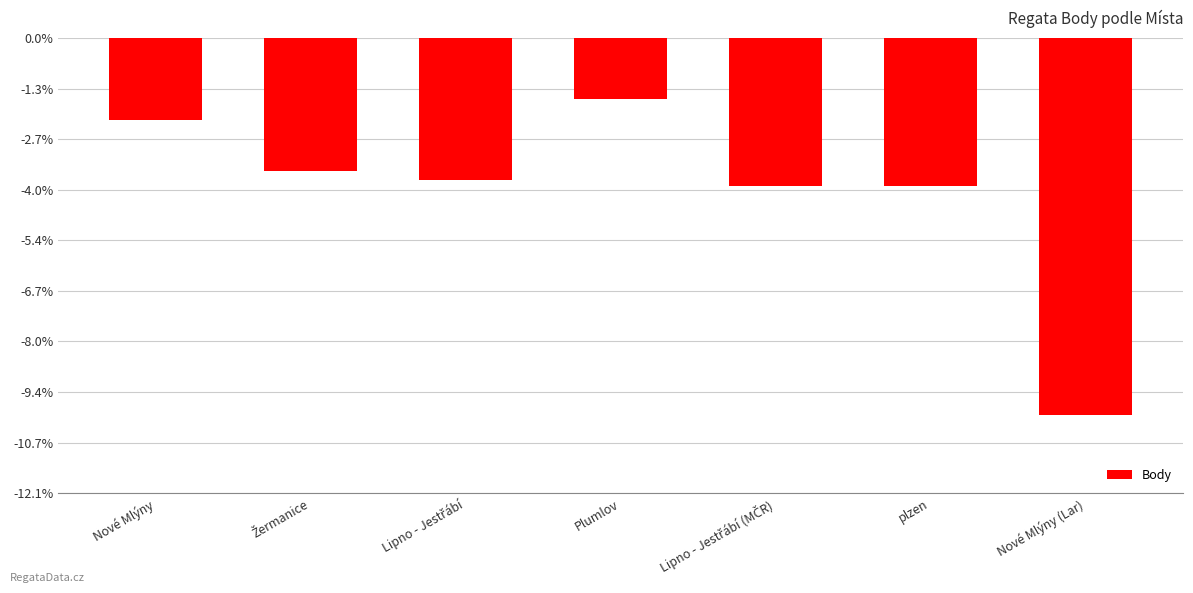

Where is the data nearest to the value -1083?

Lipno - Jestřábí (MČR)